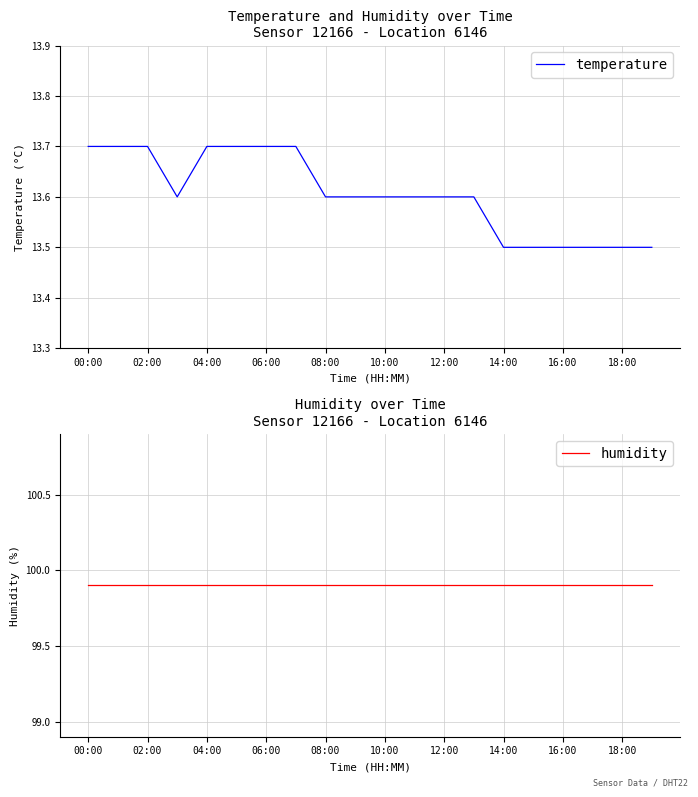

The value of temperature at 10:00 is 13.6. True or false?

True